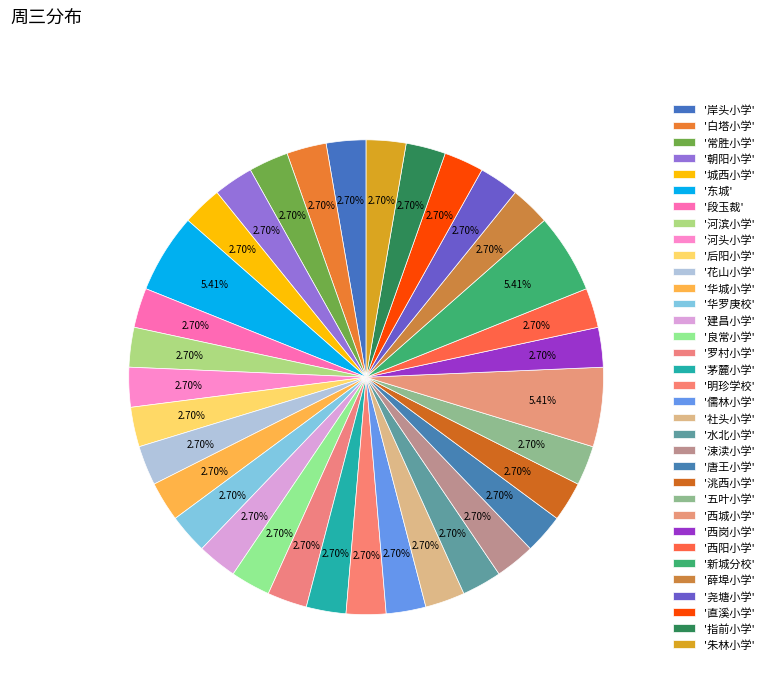

Is there a majority slice in this chart?

No